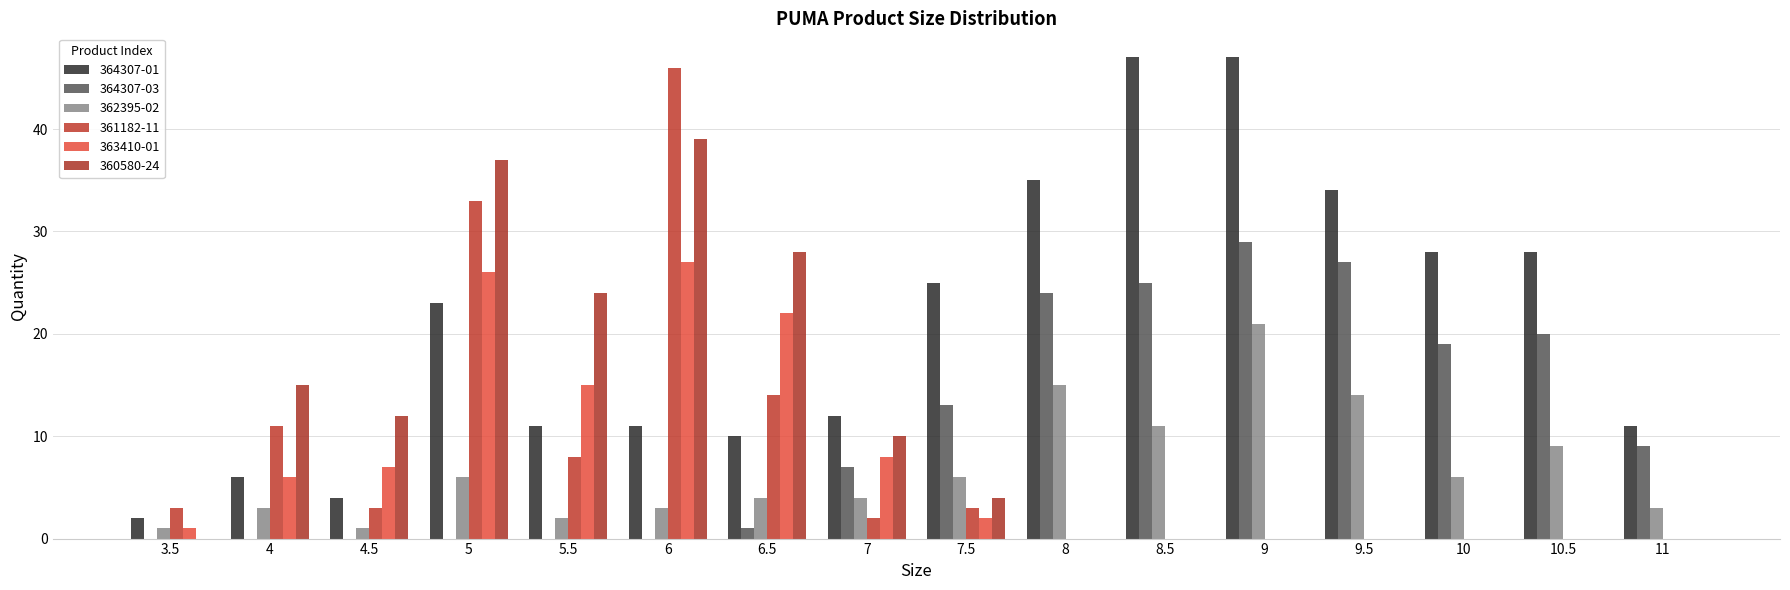

What is the difference between the highest and lowest values at 10?

28